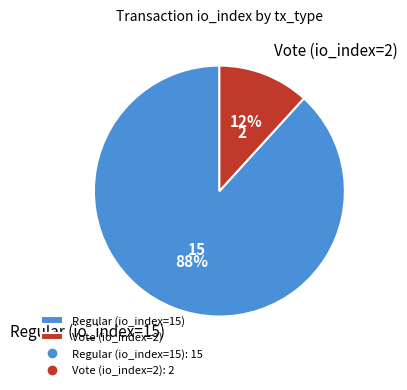

Between Regular (io_index=15) and Vote (io_index=2), which is larger?

Regular (io_index=15)